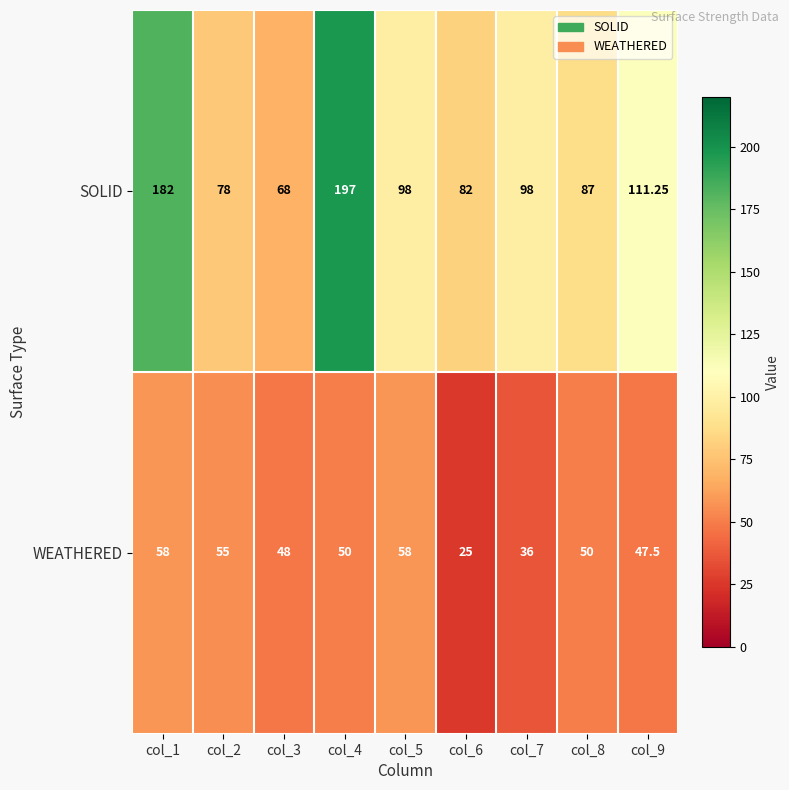

At col_3, list the series in order from largest to smallest.

SOLID, WEATHERED